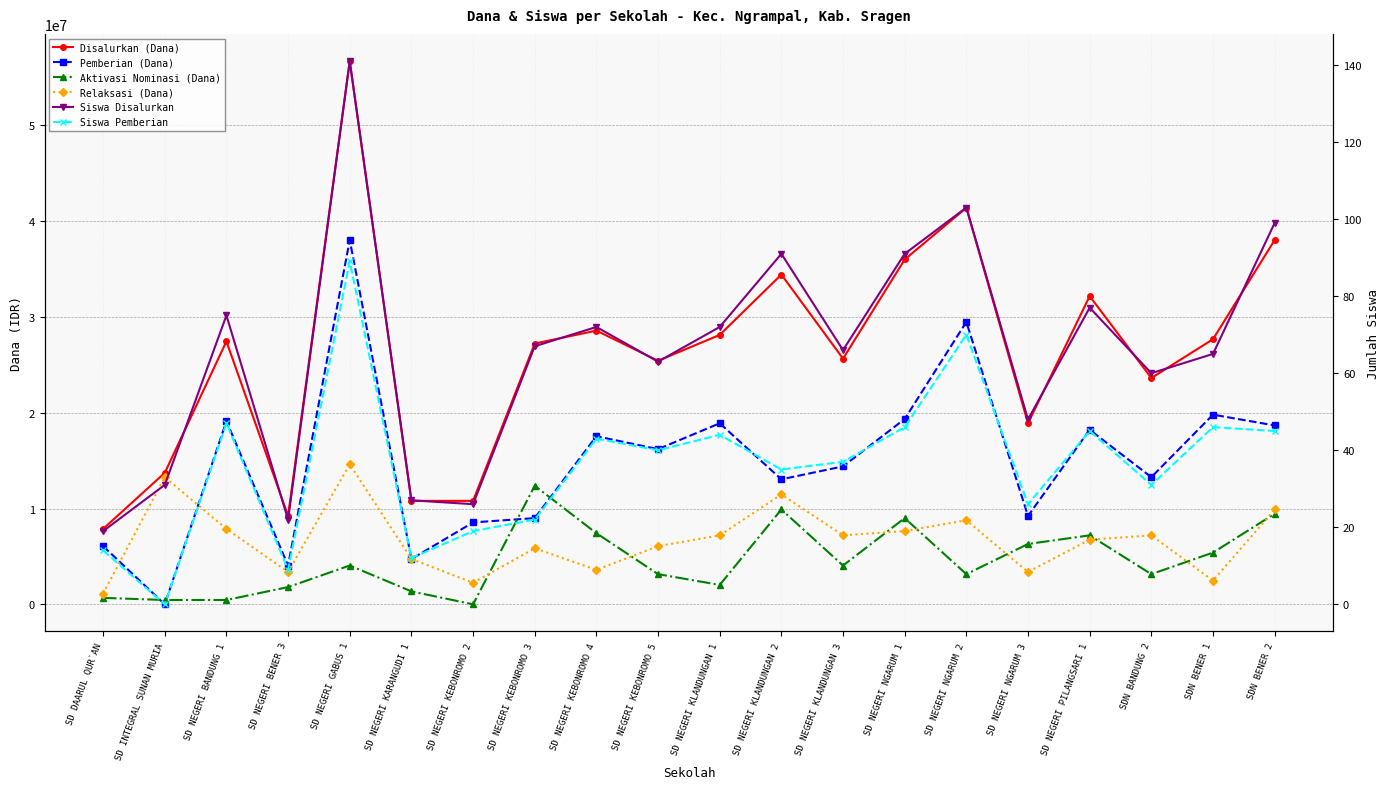

True or false: Relaksasi (Dana) and Disalurkan (Dana) cross at least once.

False